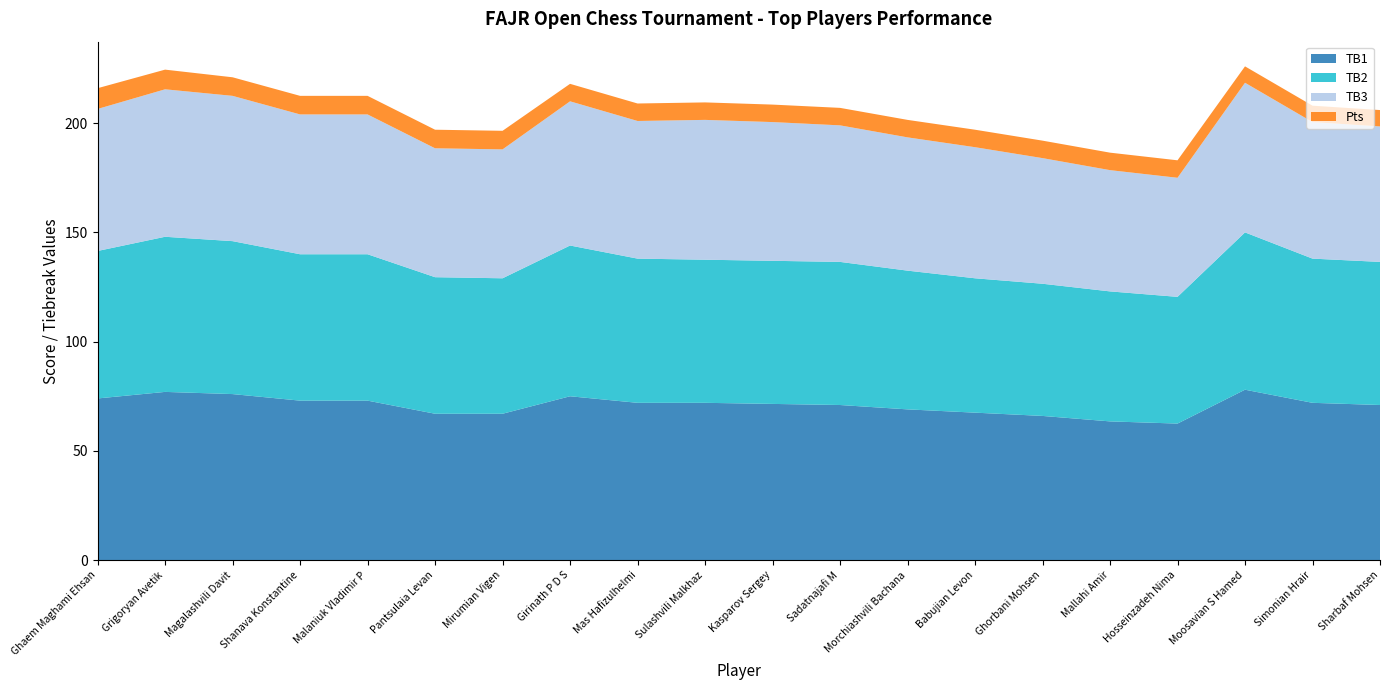

Reading right to left, list all the values displayed in this chart.

TB1: Sharbaf Mohsen=71.0	Simonian Hrair=72.0	Moosavian S Hamed=78.0	Hosseinzadeh Nima=62.5	Mallahi Amir=63.5	Ghorbani Mohsen=66.0	Babujian Levon=67.5	Morchiashvili Bachana=69.0	Sadatnajafi M=71.0	Kasparov Sergey=71.5	Sulashvili Malkhaz=72.0	Mas Hafizulhelmi=72.0	Girinath P D S=75.0	Mirumian Vigen=67.0	Pantsulaia Levan=67.0	Malaniuk Vladimir P=73.0	Shanava Konstantine=73.0	Magalashvili Davit=76.0	Grigoryan Avetik=77.0	Ghaem Maghami Ehsan=74.0
TB2: Sharbaf Mohsen=65.5	Simonian Hrair=66.0	Moosavian S Hamed=72.0	Hosseinzadeh Nima=58.0	Mallahi Amir=59.5	Ghorbani Mohsen=60.5	Babujian Levon=61.5	Morchiashvili Bachana=63.5	Sadatnajafi M=65.5	Kasparov Sergey=65.5	Sulashvili Malkhaz=65.5	Mas Hafizulhelmi=66.0	Girinath P D S=69.0	Mirumian Vigen=62.0	Pantsulaia Levan=62.5	Malaniuk Vladimir P=67.0	Shanava Konstantine=67.0	Magalashvili Davit=70.0	Grigoryan Avetik=71.0	Ghaem Maghami Ehsan=67.5
TB3: Sharbaf Mohsen=62.0	Simonian Hrair=62.5	Moosavian S Hamed=68.5	Hosseinzadeh Nima=54.5	Mallahi Amir=55.5	Ghorbani Mohsen=57.5	Babujian Levon=60.0	Morchiashvili Bachana=61.0	Sadatnajafi M=62.5	Kasparov Sergey=63.5	Sulashvili Malkhaz=64.0	Mas Hafizulhelmi=63.0	Girinath P D S=66.0	Mirumian Vigen=59.0	Pantsulaia Levan=59.0	Malaniuk Vladimir P=64.0	Shanava Konstantine=64.0	Magalashvili Davit=66.5	Grigoryan Avetik=67.5	Ghaem Maghami Ehsan=65.0
Pts: Sharbaf Mohsen=7.5	Simonian Hrair=7.5	Moosavian S Hamed=7.5	Hosseinzadeh Nima=8.0	Mallahi Amir=8.0	Ghorbani Mohsen=8.0	Babujian Levon=8.0	Morchiashvili Bachana=8.0	Sadatnajafi M=8.0	Kasparov Sergey=8.0	Sulashvili Malkhaz=8.0	Mas Hafizulhelmi=8.0	Girinath P D S=8.0	Mirumian Vigen=8.5	Pantsulaia Levan=8.5	Malaniuk Vladimir P=8.5	Shanava Konstantine=8.5	Magalashvili Davit=8.5	Grigoryan Avetik=9.0	Ghaem Maghami Ehsan=9.5